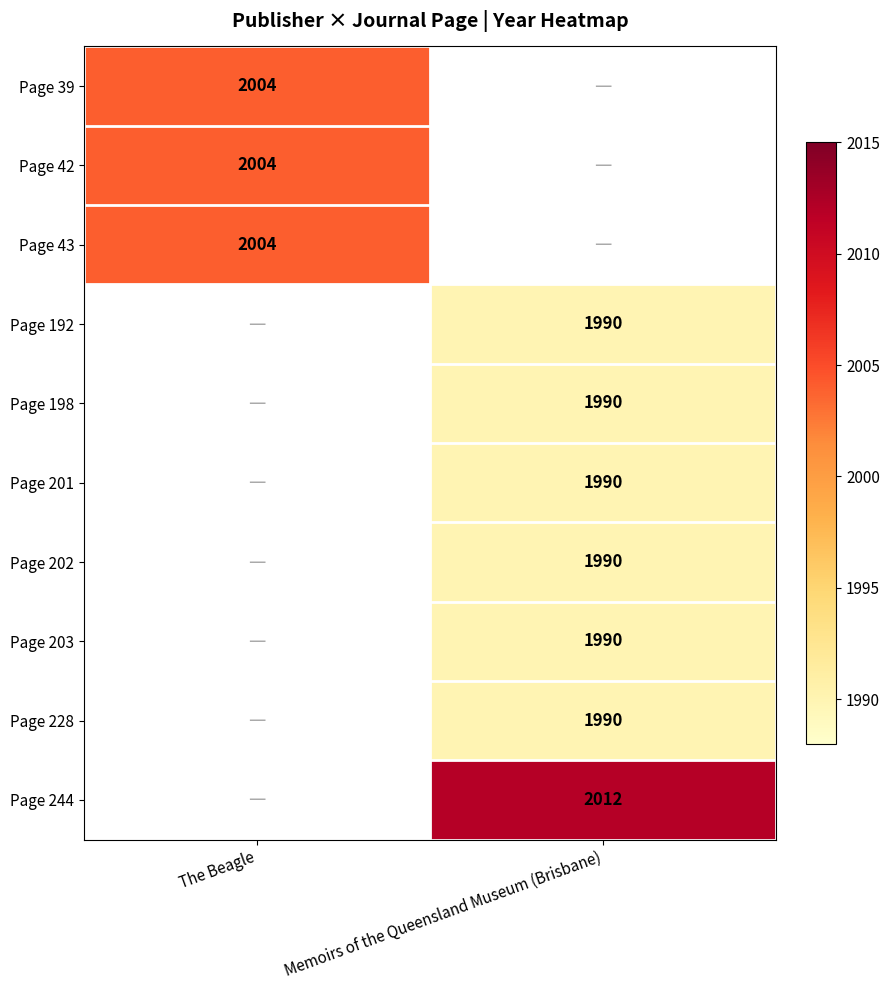

Is it true that Page 203 equals 3055 at Memoirs of the Queensland Museum (Brisbane)?

False